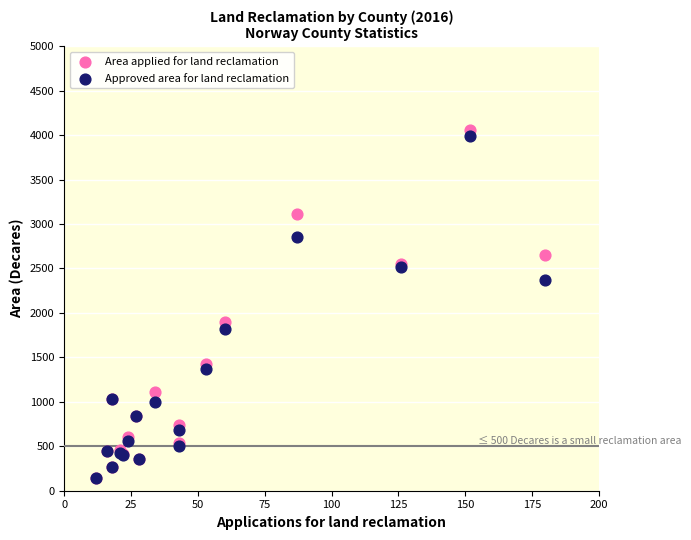

Across all series, what Y value is closest to 2104?

1899